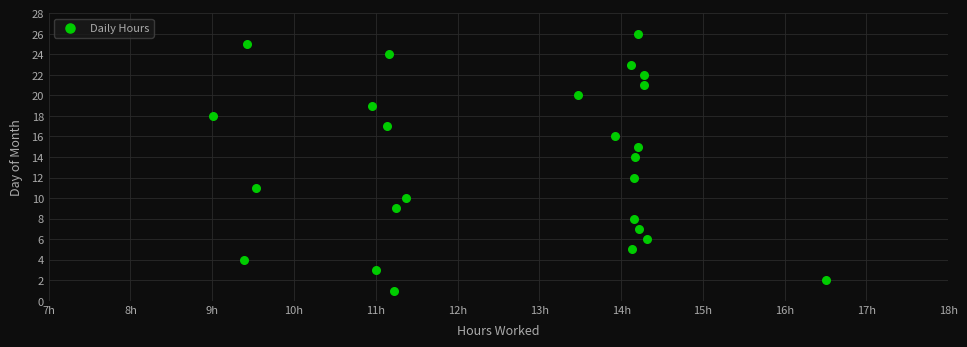

What is the range of Y values (max minus min)?

25